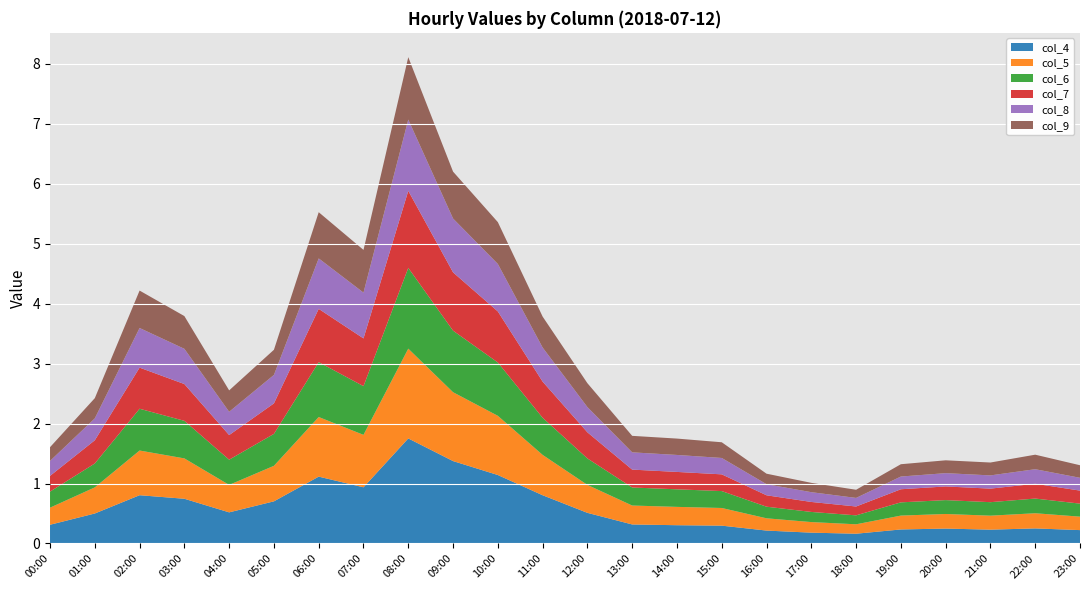

Reading left to right, transcribe all the data shown in this chart.

col_4: 0.3	0.5	0.8	0.7	0.5	0.7	1.1	0.9	1.8	1.4	1.1	0.8	0.5	0.3	0.3	0.3	0.2	0.2	0.2	0.2	0.2	0.2	0.3	0.2
col_5: 0.3	0.4	0.7	0.7	0.5	0.6	1.0	0.9	1.5	1.1	1.0	0.7	0.5	0.3	0.3	0.3	0.2	0.2	0.2	0.2	0.2	0.2	0.3	0.2
col_6: 0.3	0.4	0.7	0.6	0.4	0.5	0.9	0.8	1.3	1.0	0.9	0.6	0.4	0.3	0.3	0.3	0.2	0.2	0.1	0.2	0.2	0.2	0.2	0.2
col_7: 0.3	0.4	0.7	0.6	0.4	0.5	0.9	0.8	1.3	1.0	0.9	0.6	0.4	0.3	0.3	0.3	0.2	0.2	0.1	0.2	0.2	0.2	0.2	0.2
col_8: 0.2	0.4	0.7	0.6	0.4	0.5	0.8	0.8	1.2	0.9	0.8	0.6	0.4	0.3	0.3	0.3	0.2	0.2	0.1	0.2	0.2	0.2	0.2	0.2
col_9: 0.2	0.3	0.6	0.5	0.4	0.4	0.8	0.7	1.0	0.8	0.7	0.5	0.4	0.3	0.3	0.3	0.2	0.2	0.1	0.2	0.2	0.2	0.2	0.2